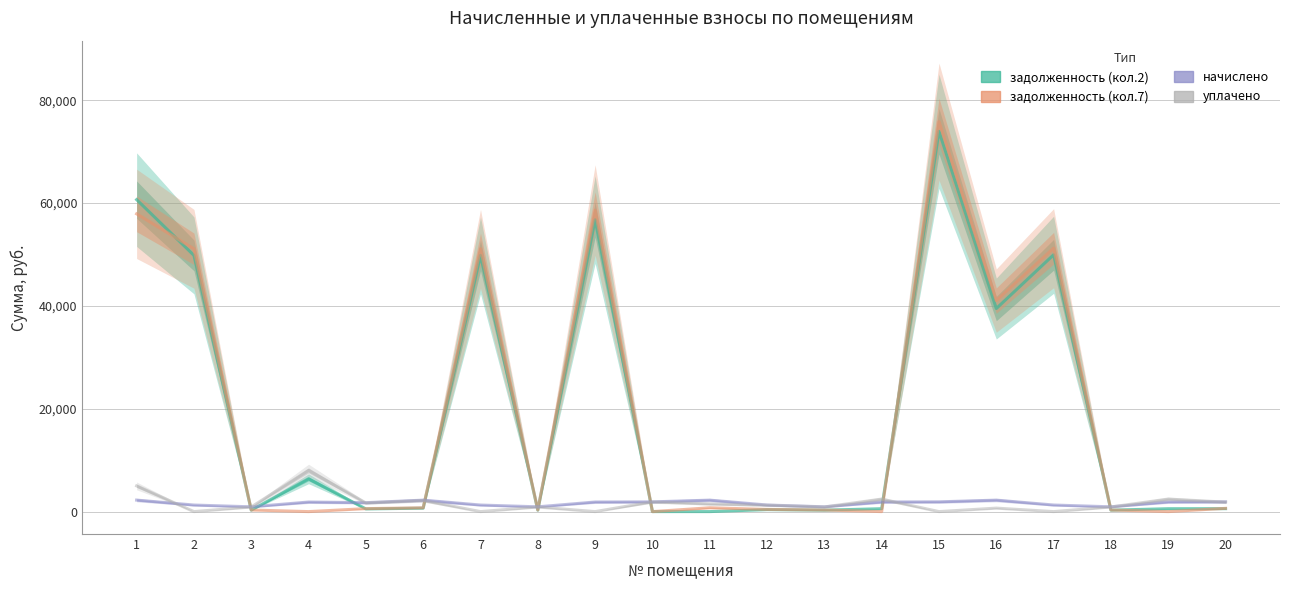

Between which two adjacent categories do задолженность (кол.7) and задолженность (кол.2) first intersect?

1 and 2